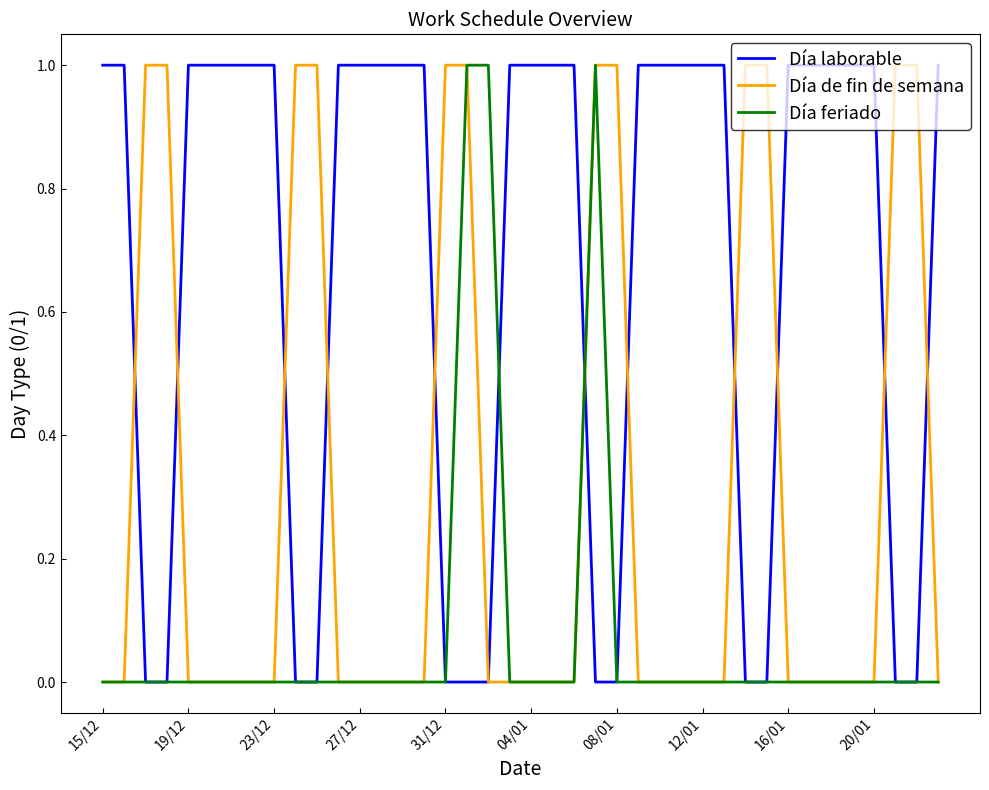

Which series has the largest total across all categories?

Día laborable